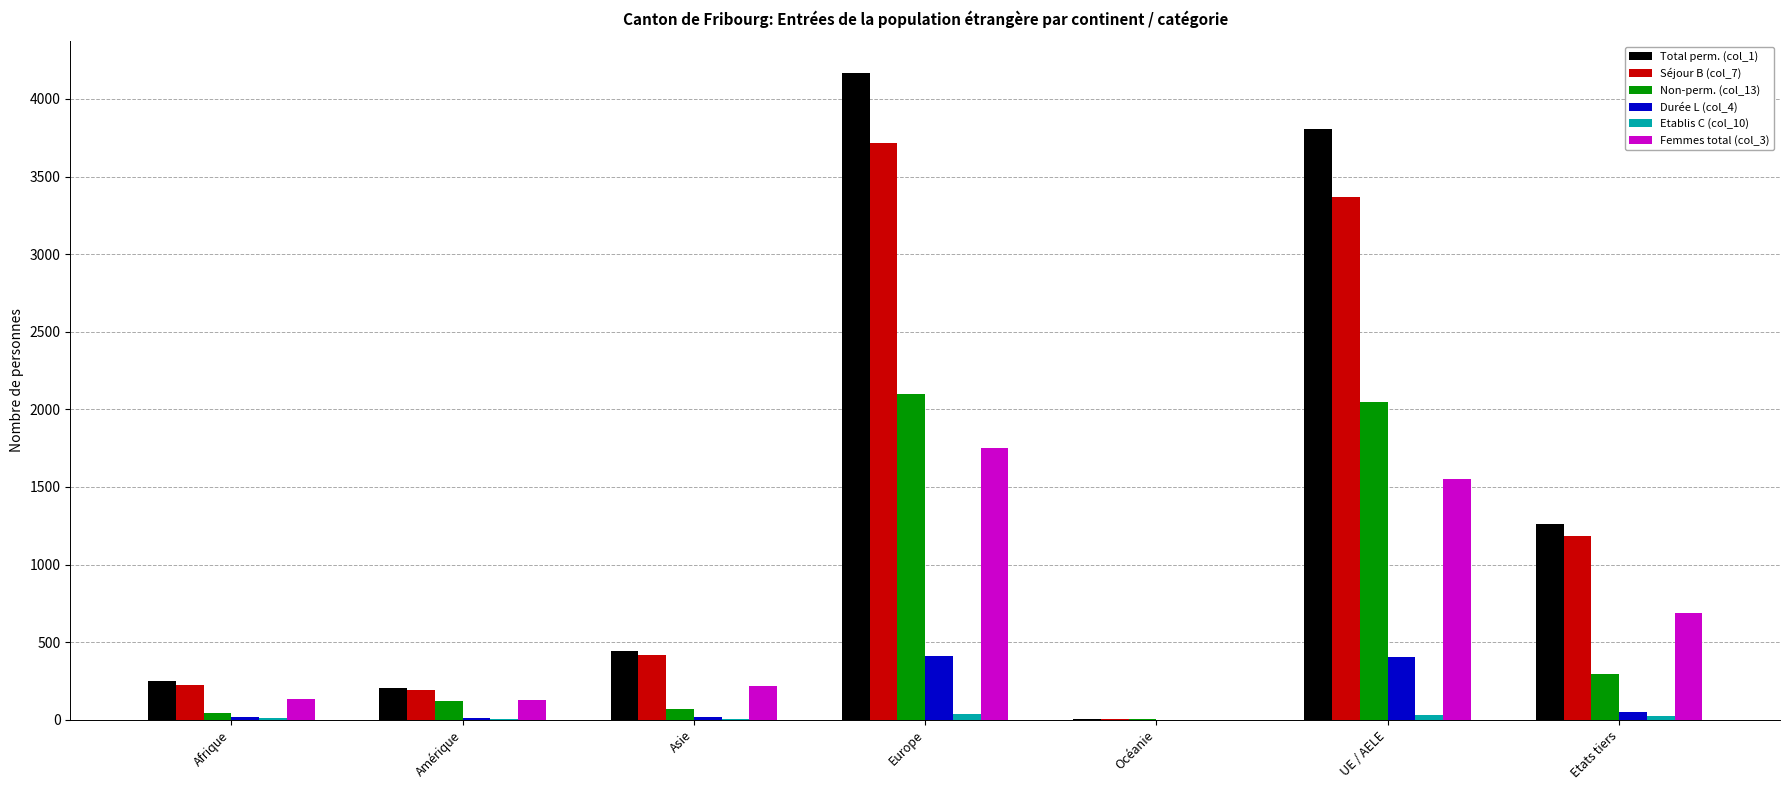

How many groups of bars are there?

7